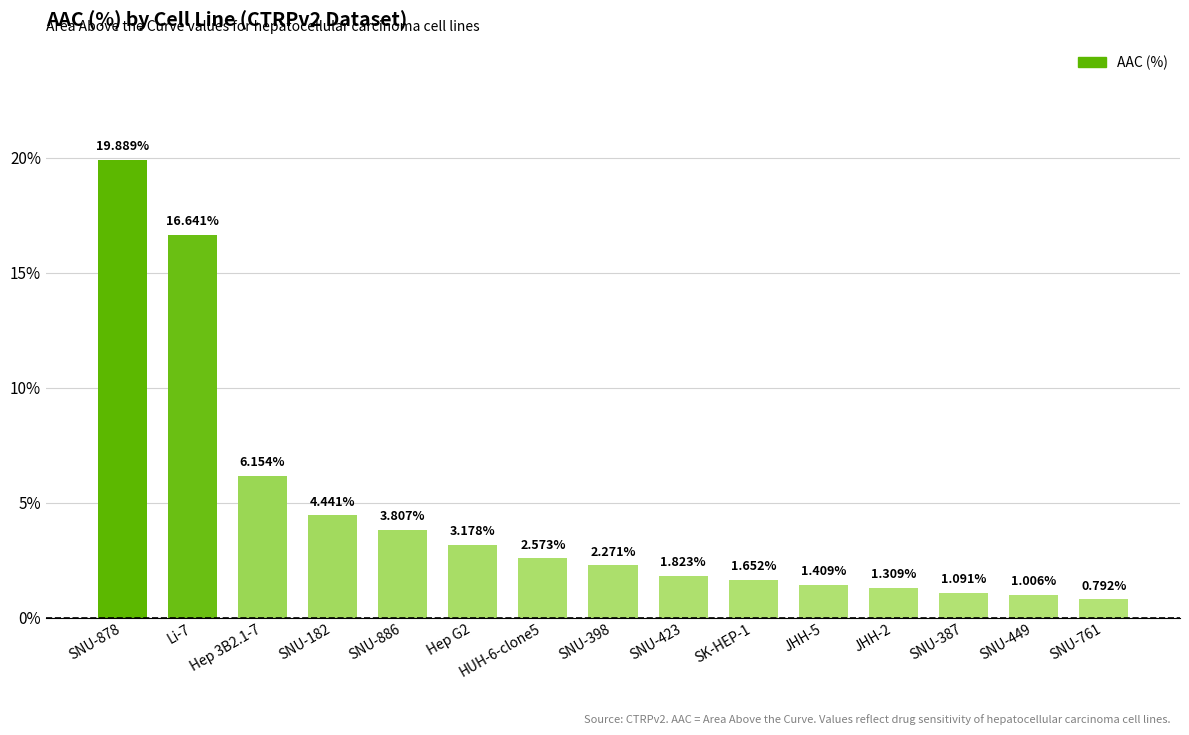

What is the average value?

4.5